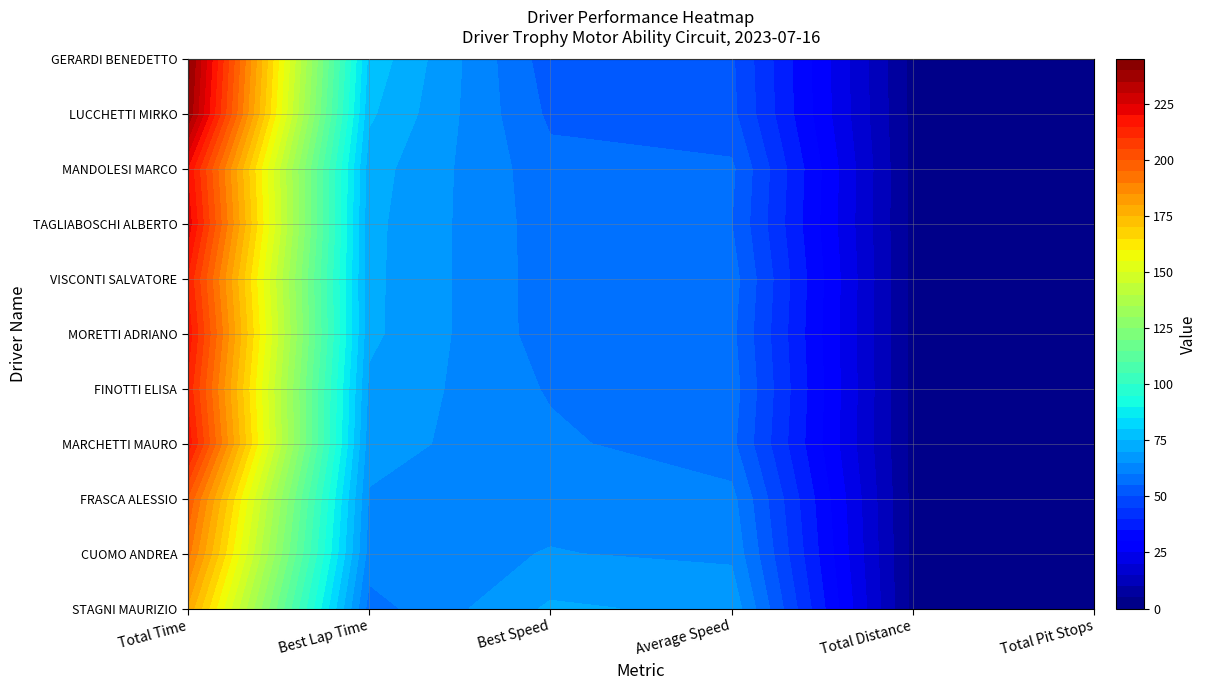

What is the sum of the MORETTI ADRIANO values at 5 and 3?

56.3